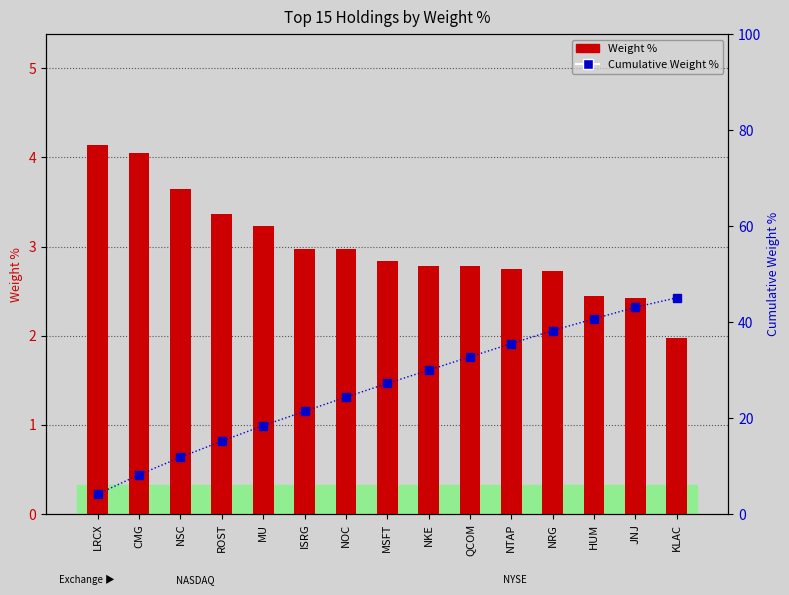

What is the label of the 11th bar from the right?

MU